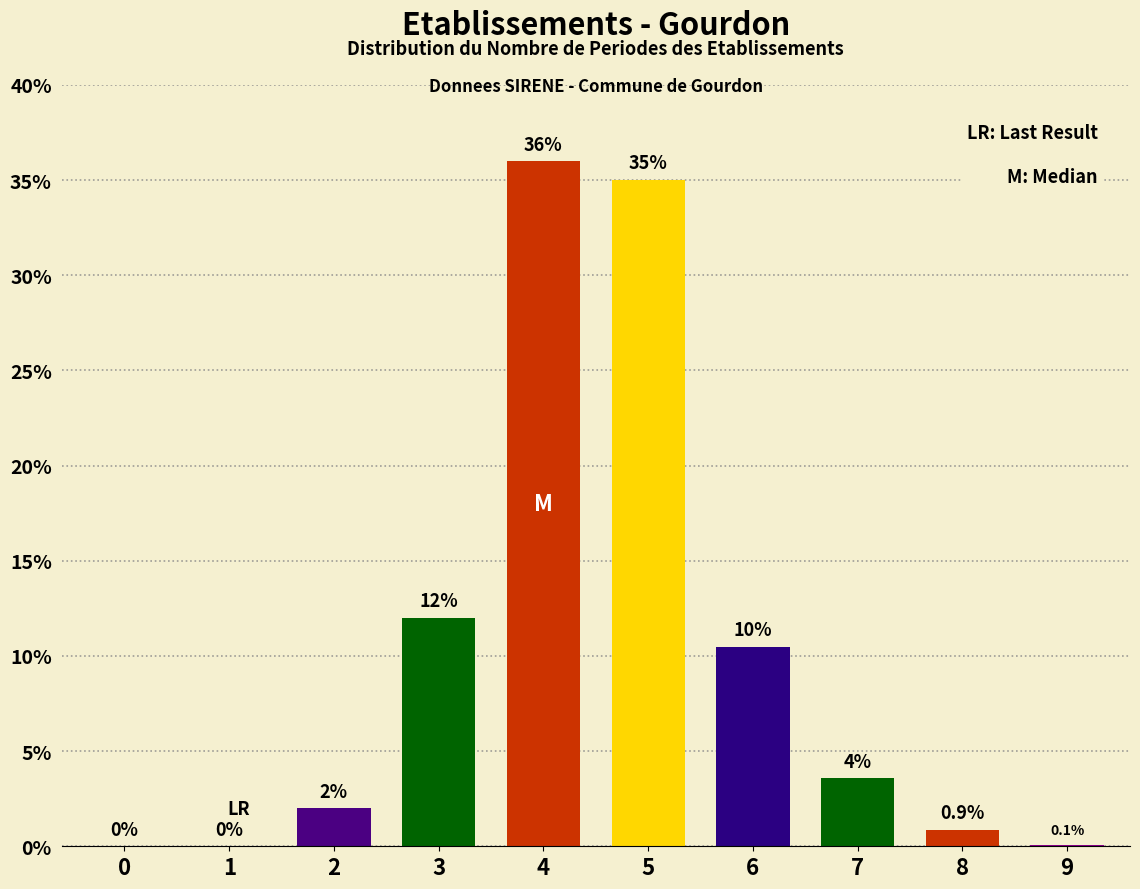

Where does the data first go above 3?

3